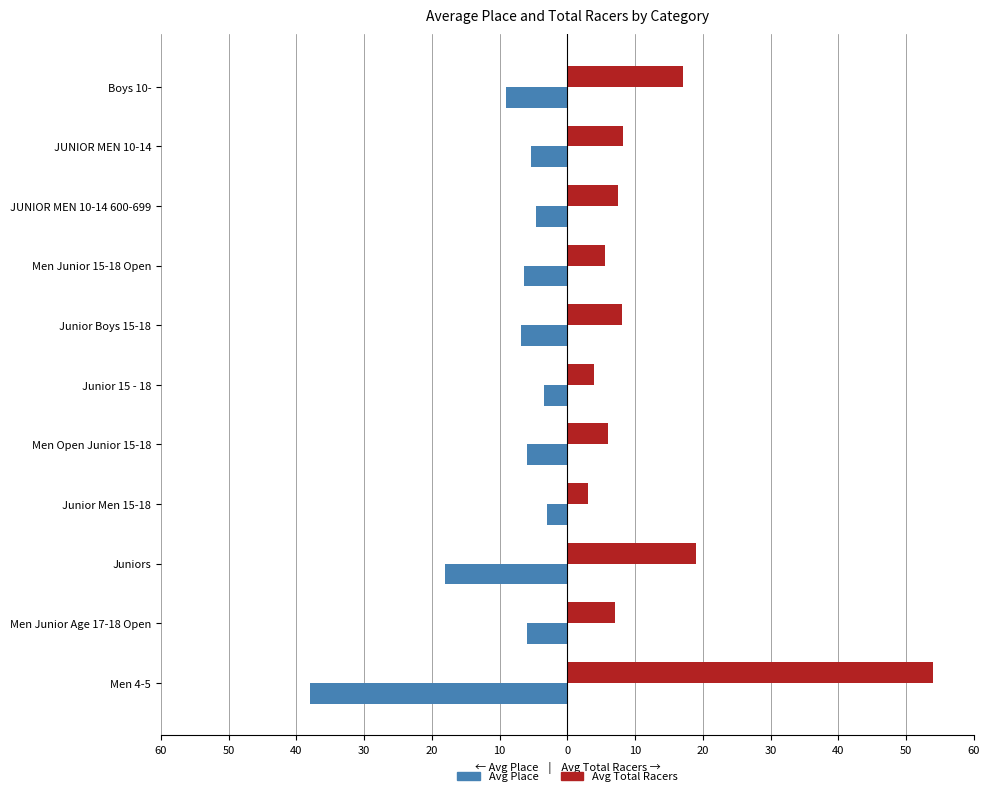

Rank the series by their average value, from highest to lowest.

Avg Total Racers, Avg Place